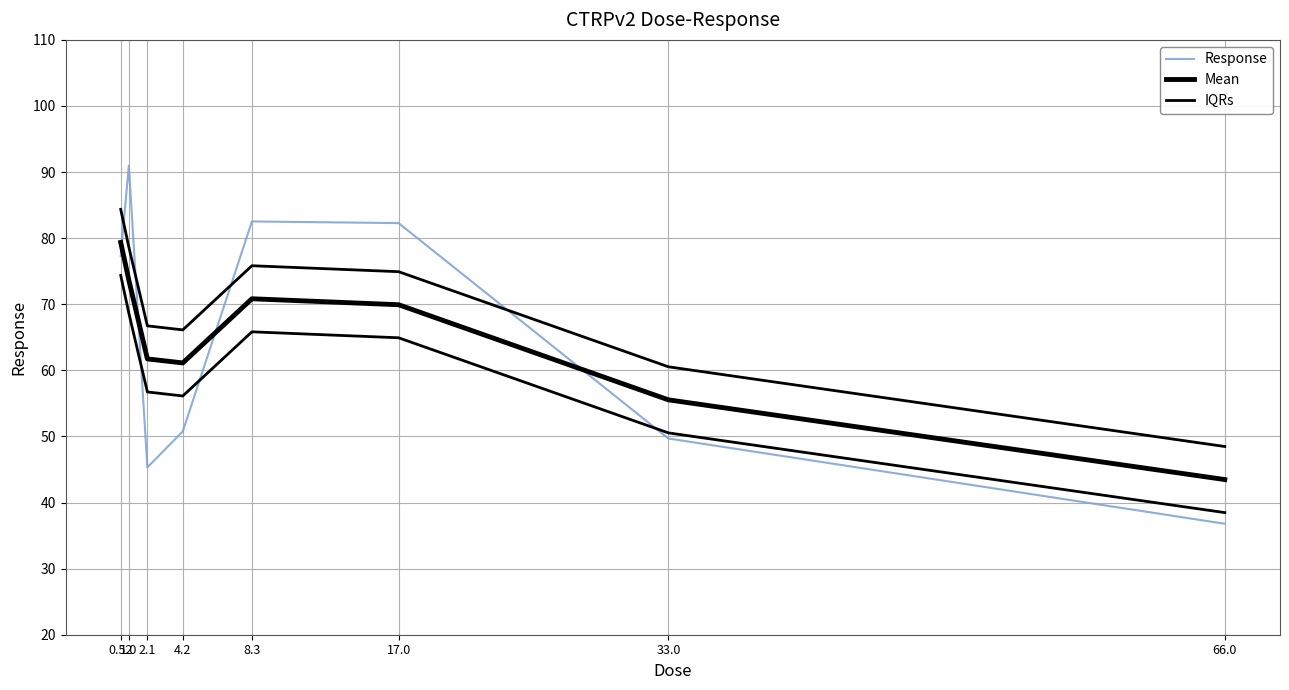

Which series has the largest range (max minus min)?

Response